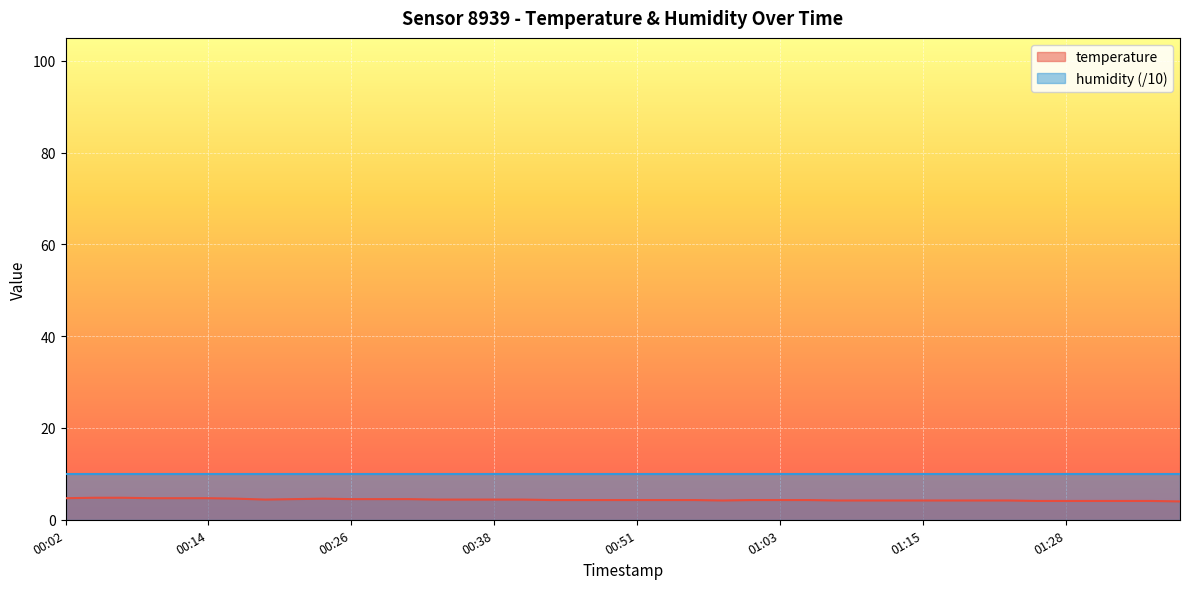

How many points are lower than both their immediate neighbors (excluding endpoints)?

2